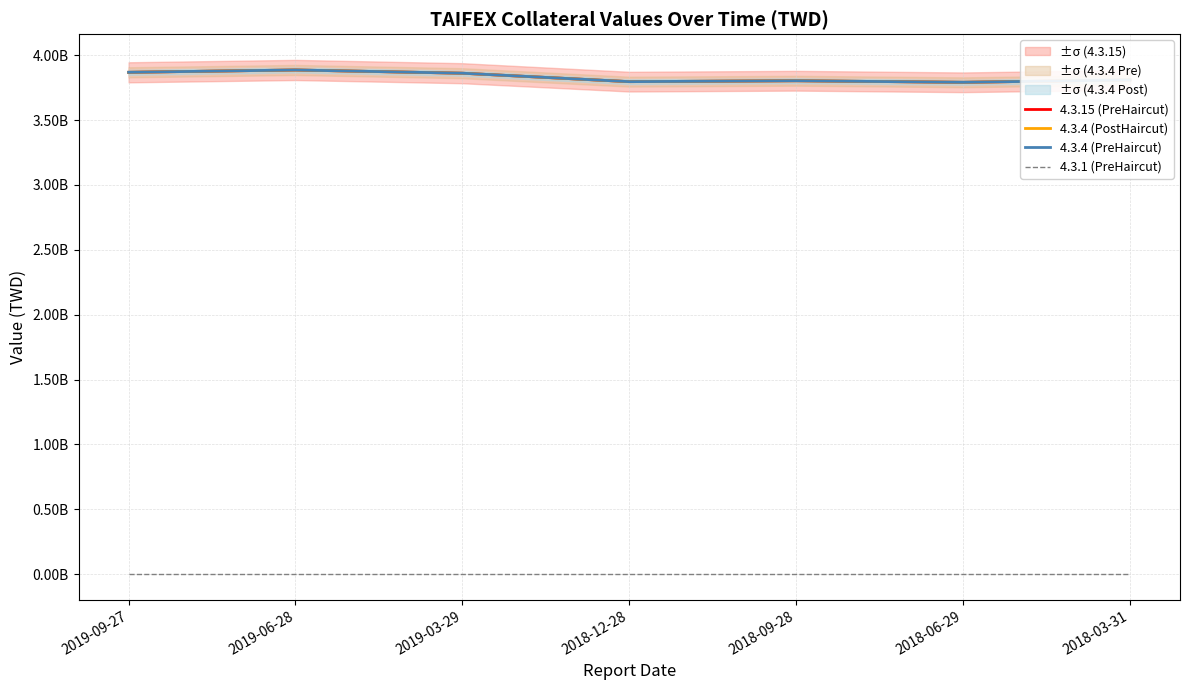

Rank the categories by 4.3.15 (PreHaircut) value from highest to lowest.

2019-06-28, 2019-09-27, 2019-03-29, 2018-03-31, 2018-09-28, 2018-12-28, 2018-06-29